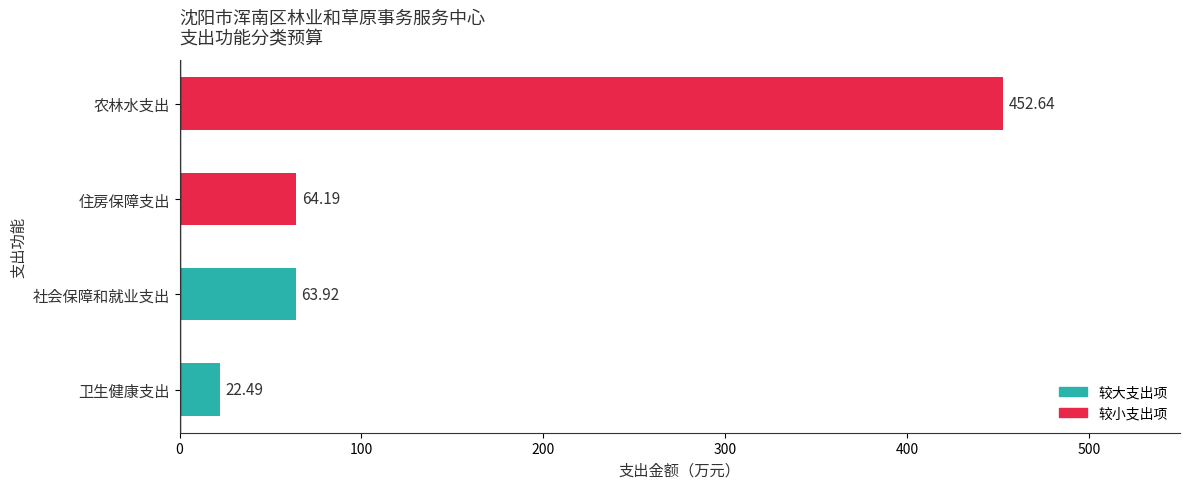

What is the greatest value displayed?

452.6